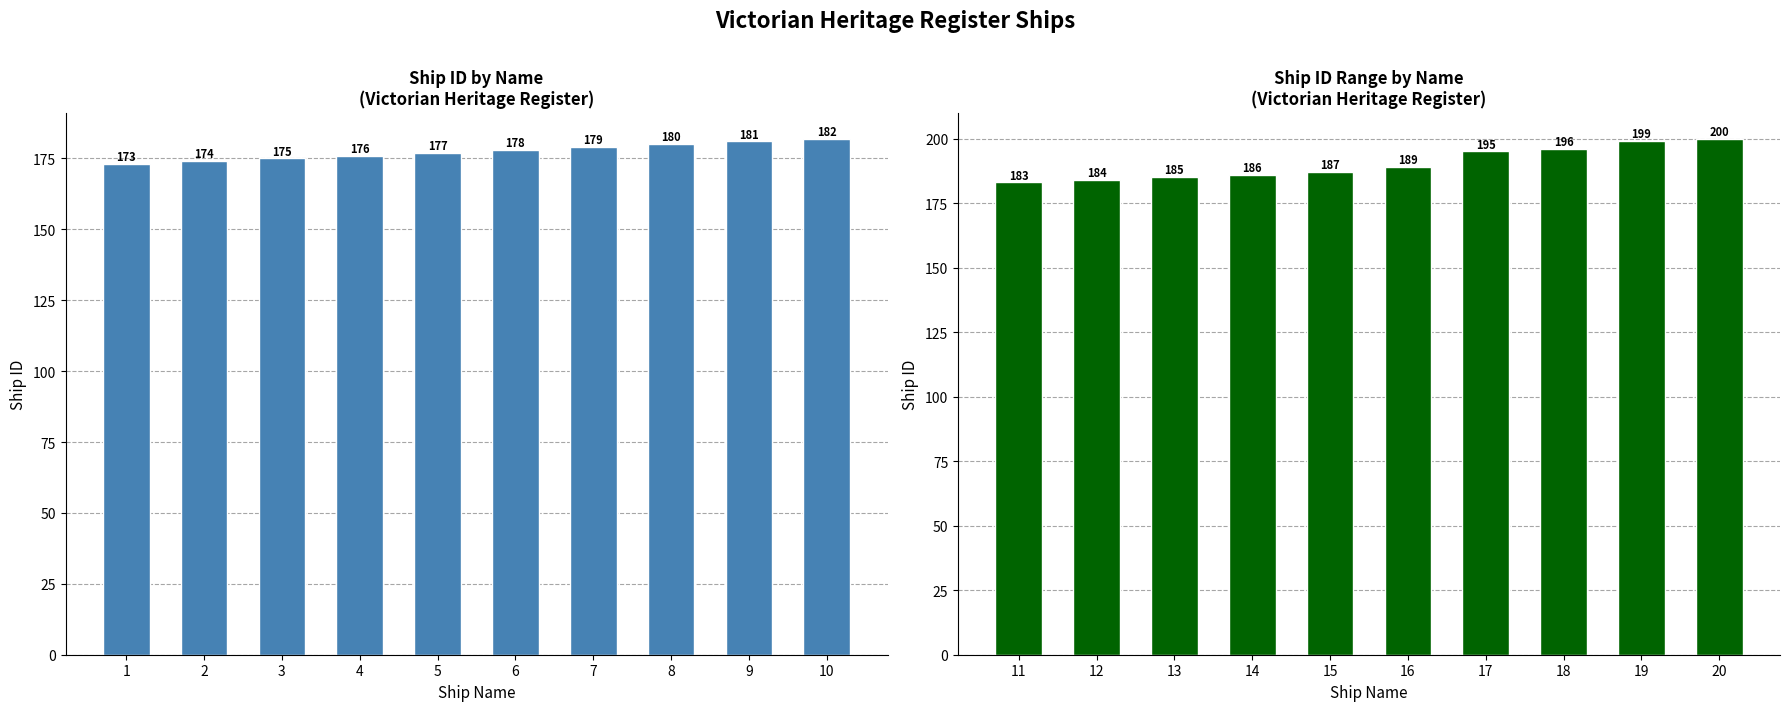

What is the sum of the Ship ID (first 10) values at 7 and 8?

359